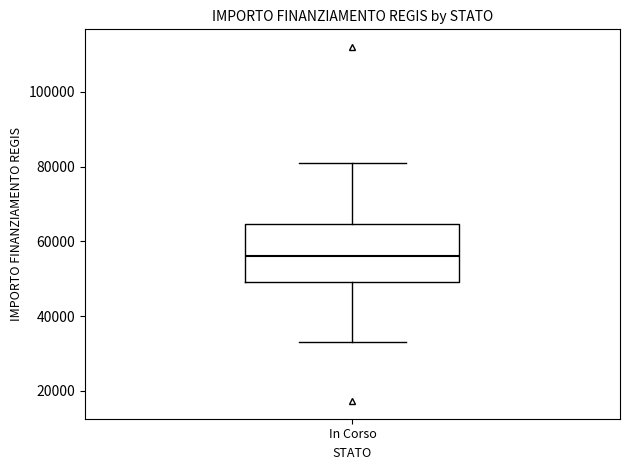

Transcribe this box plot: give where the median line is, the range the box spans, and where the two whiskers end, as read against the y-axis. The values are not printed on the chart, so give them approximately, as read against the axis.

median 56000, box 50000 to 64000, whiskers 32000 to 80000